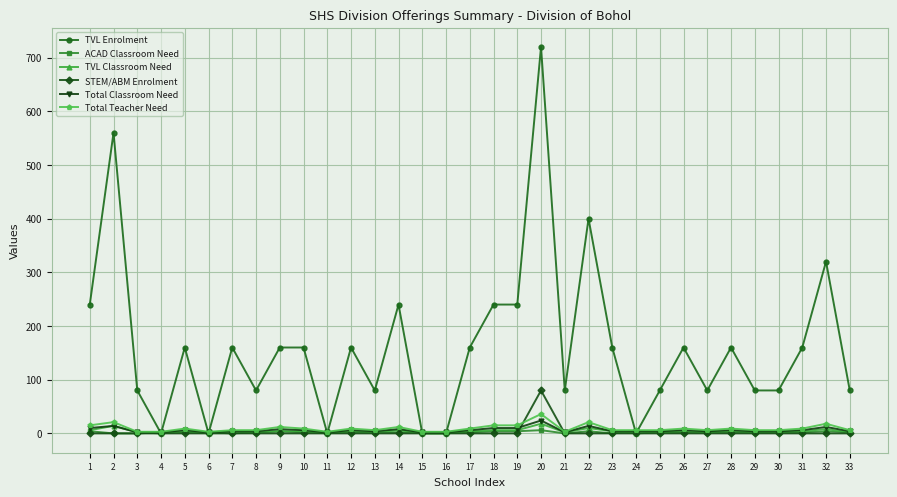

At which category does TVL Enrolment reach its first local valley?

4